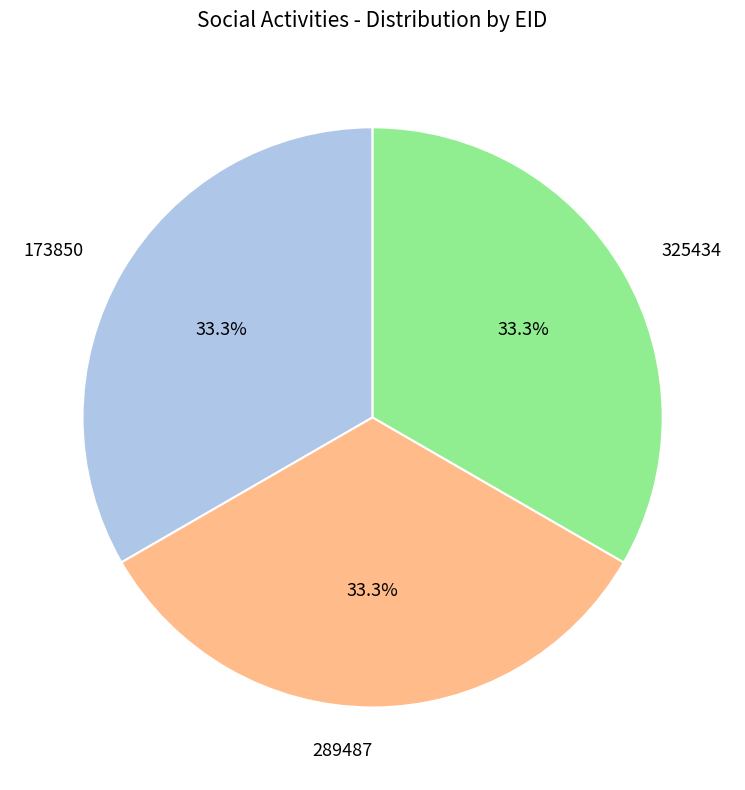

How many slices are in this pie chart?

3